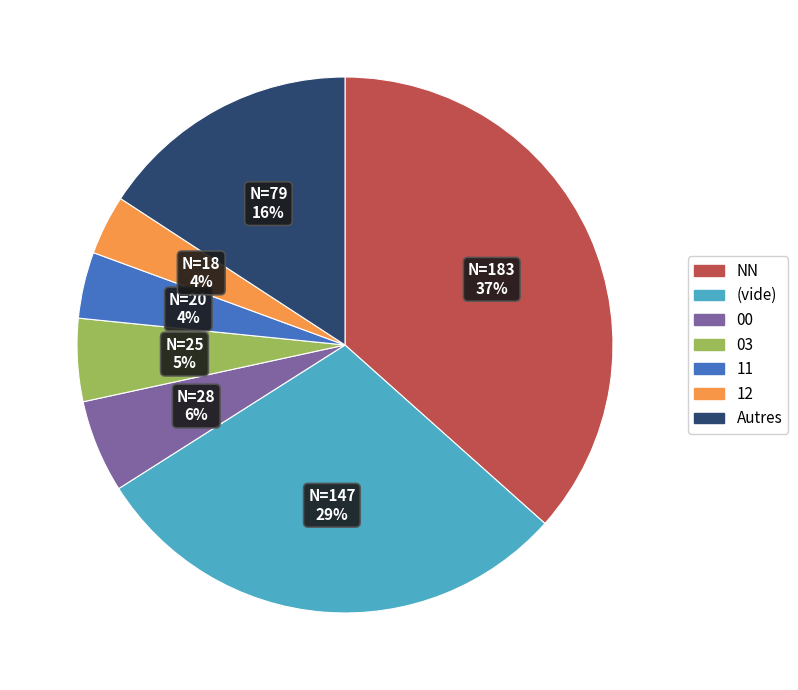

Is there any slice that represents more than half of the pie?

No